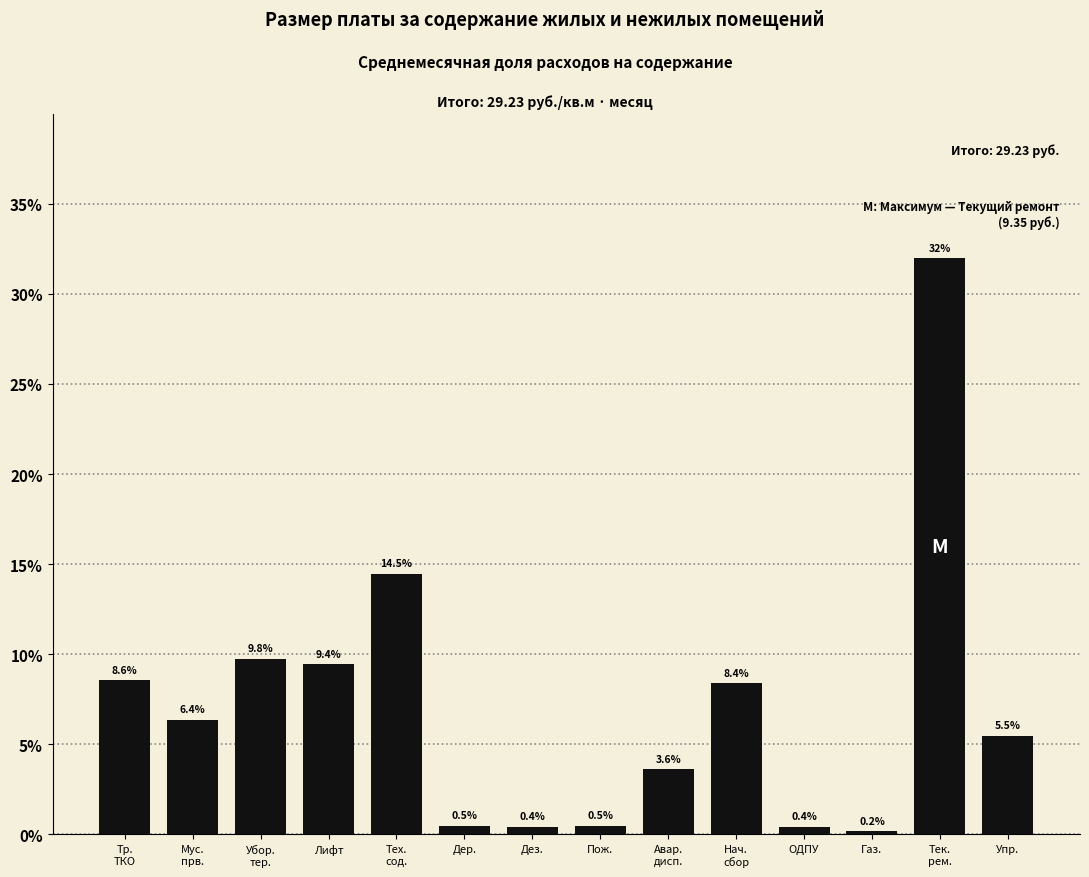

Reading right to left, transcribe all the data shown in this chart.

5.5	32.0	0.2	0.4	8.4	3.6	0.5	0.4	0.5	14.5	9.4	9.8	6.4	8.6